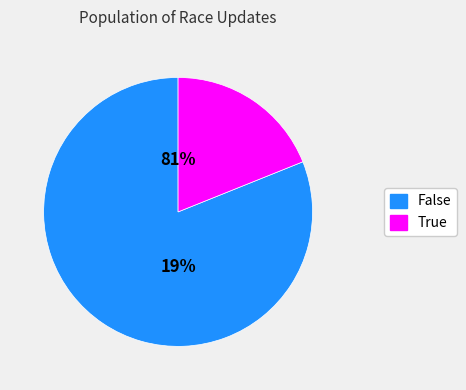

How much of the chart is everything except True?

81.1%